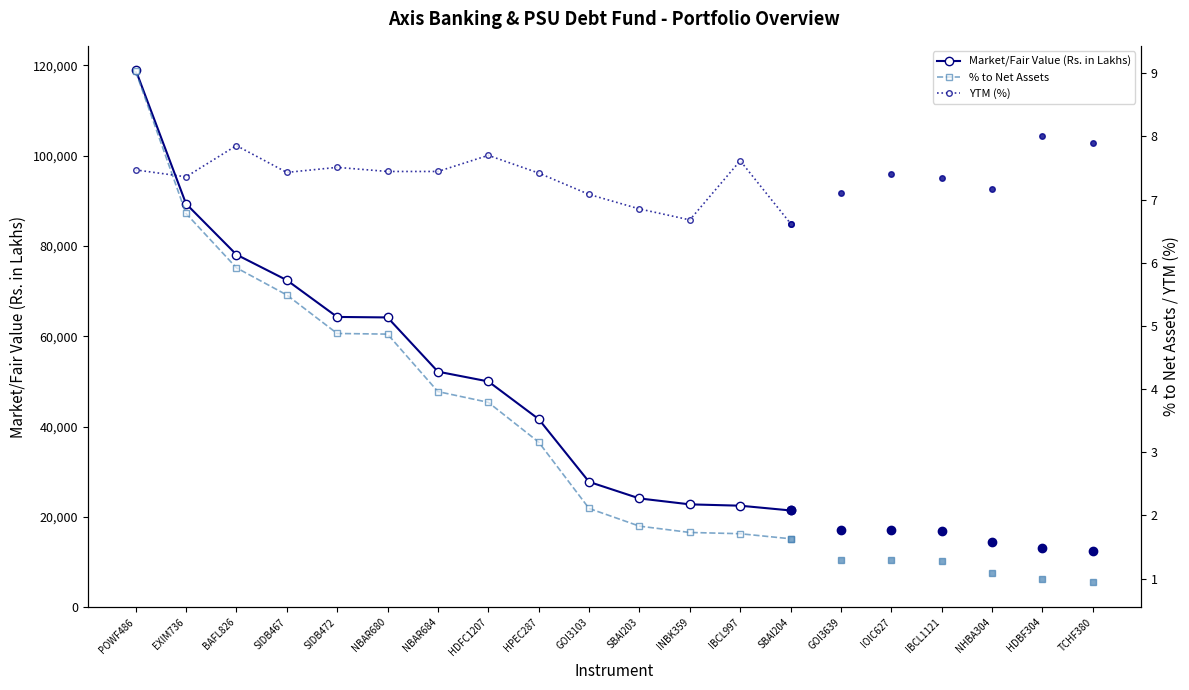

The YTM (%) series shows 12.1 at HPEC287. True or false?

False